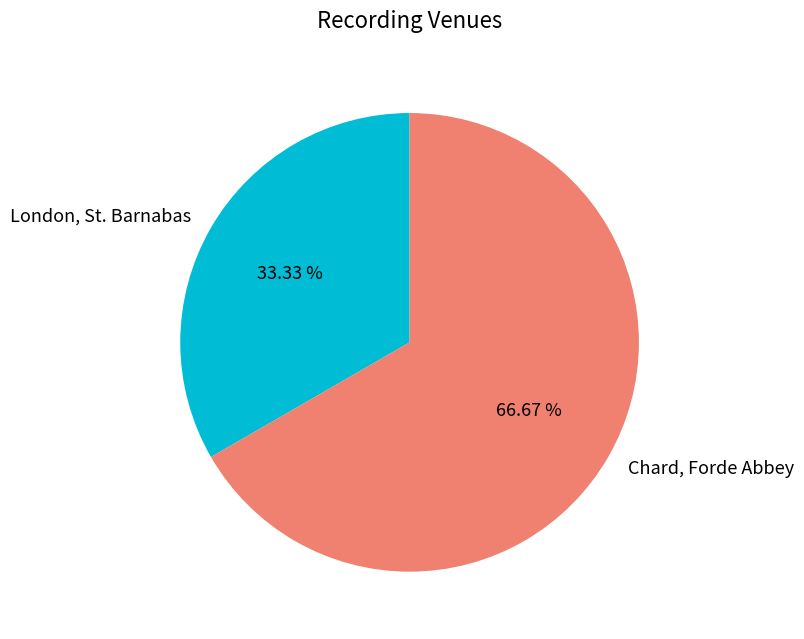

To the nearest percent, what percentage of the pie is London, St. Barnabas?

33%